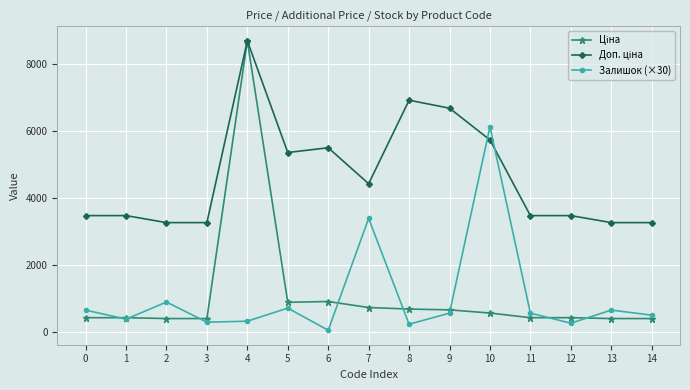

Which series changed the most between 7 and 14?

Залишок (×30)